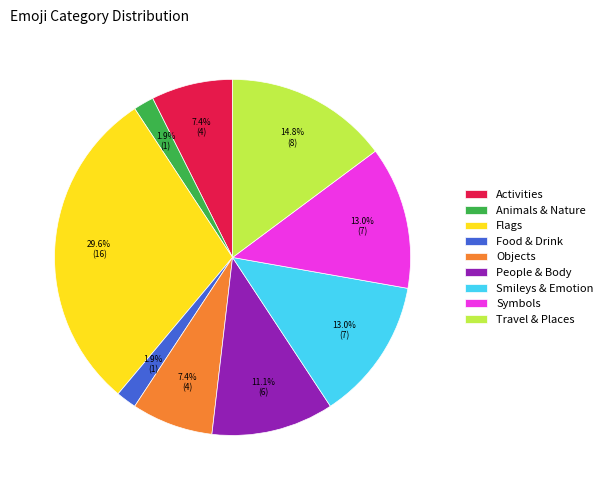

Does Symbols account for over 50% of the chart?

No